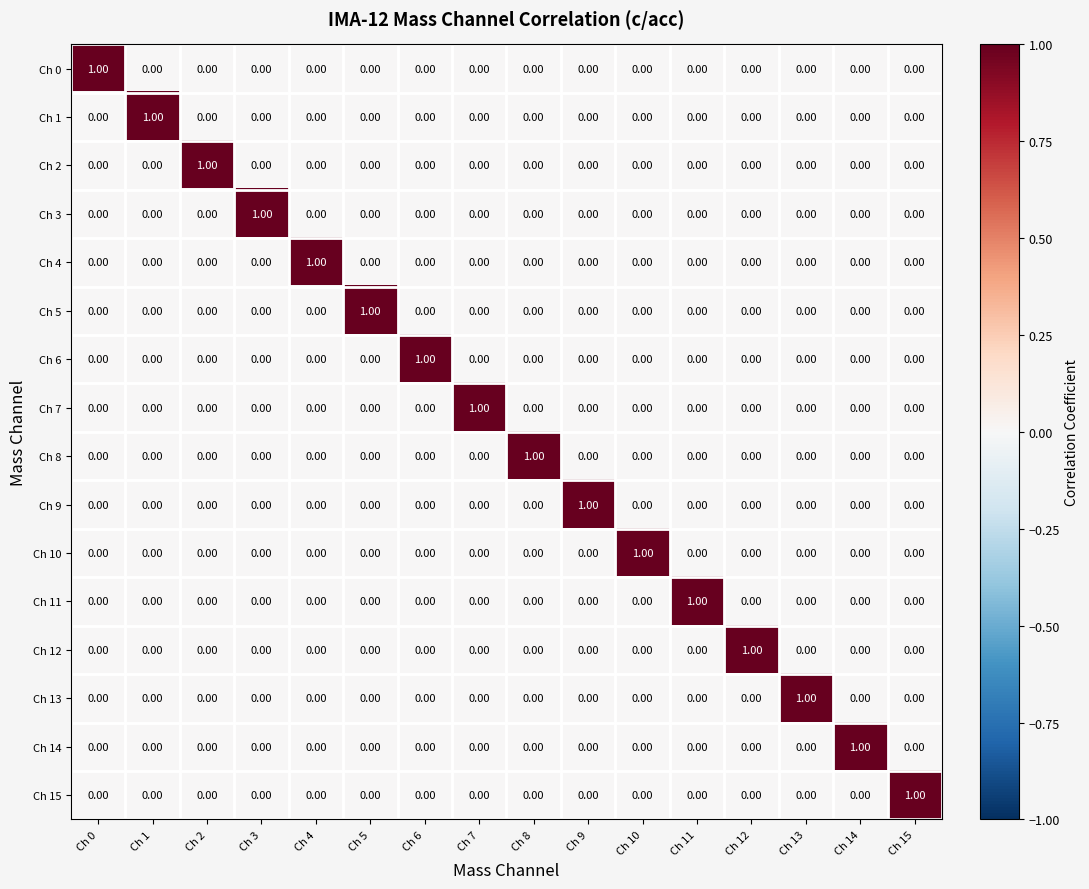

At how many categories does at least one series exceed 0?

16